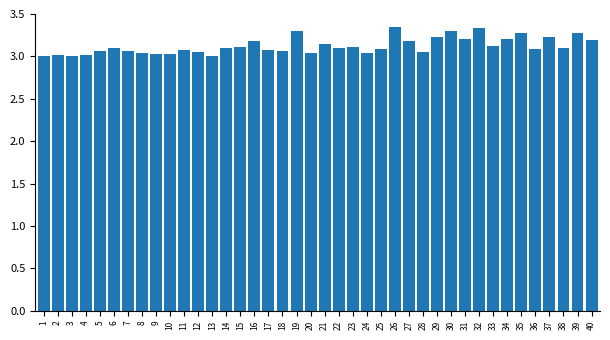

What is the difference between the second highest and second lowest values?

0.3